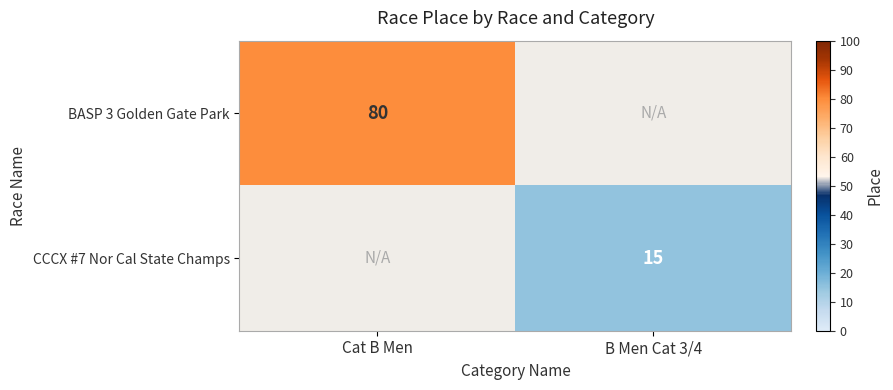

True or false: BASP 3 Golden Gate Park has a value of 80 at Cat B Men.

True